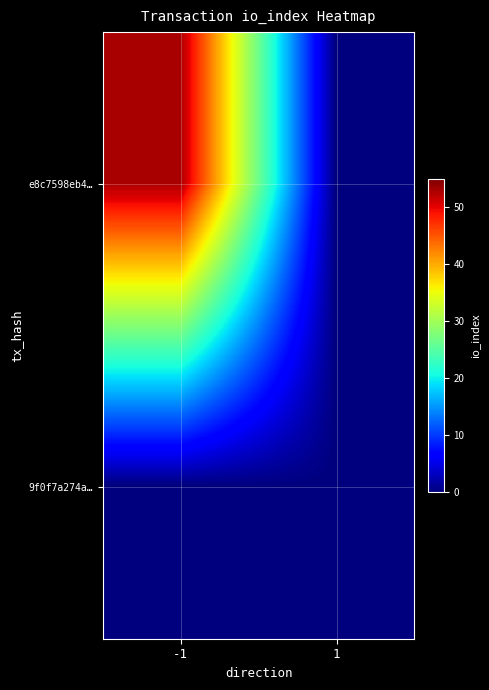

Reading right to left, what are all the values shown in this chart?

e8c7598eb4…: 1=0	-1=53
9f0f7a274a…: 1=0	-1=0